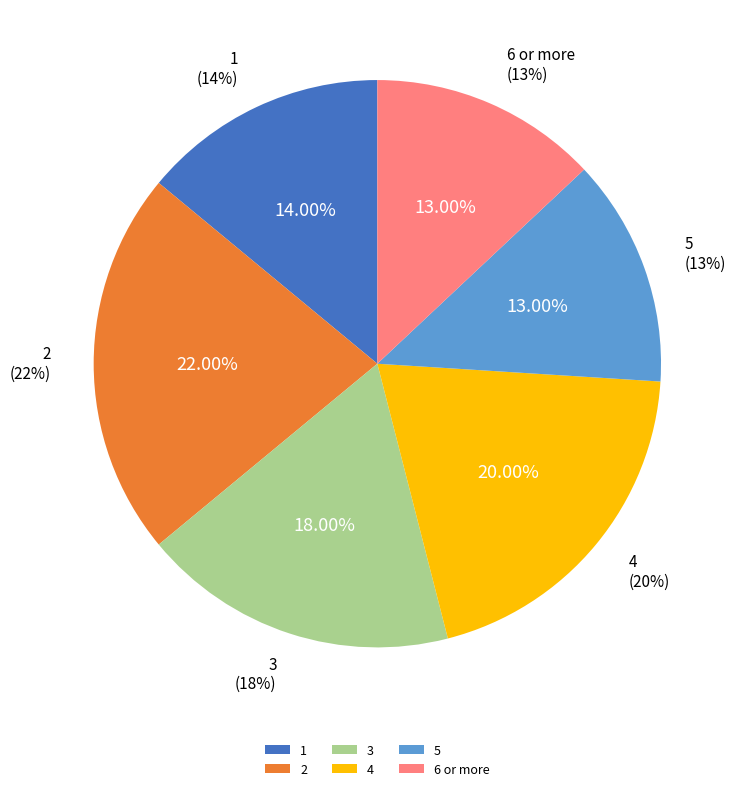

True or false: 2 accounts for 14% of the total.

False